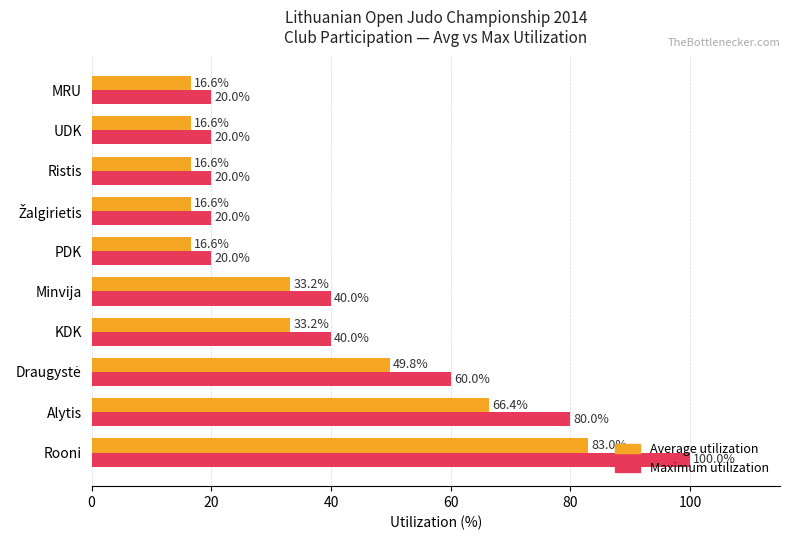

Count the Maximum utilization values in the range 20 to 60.

8